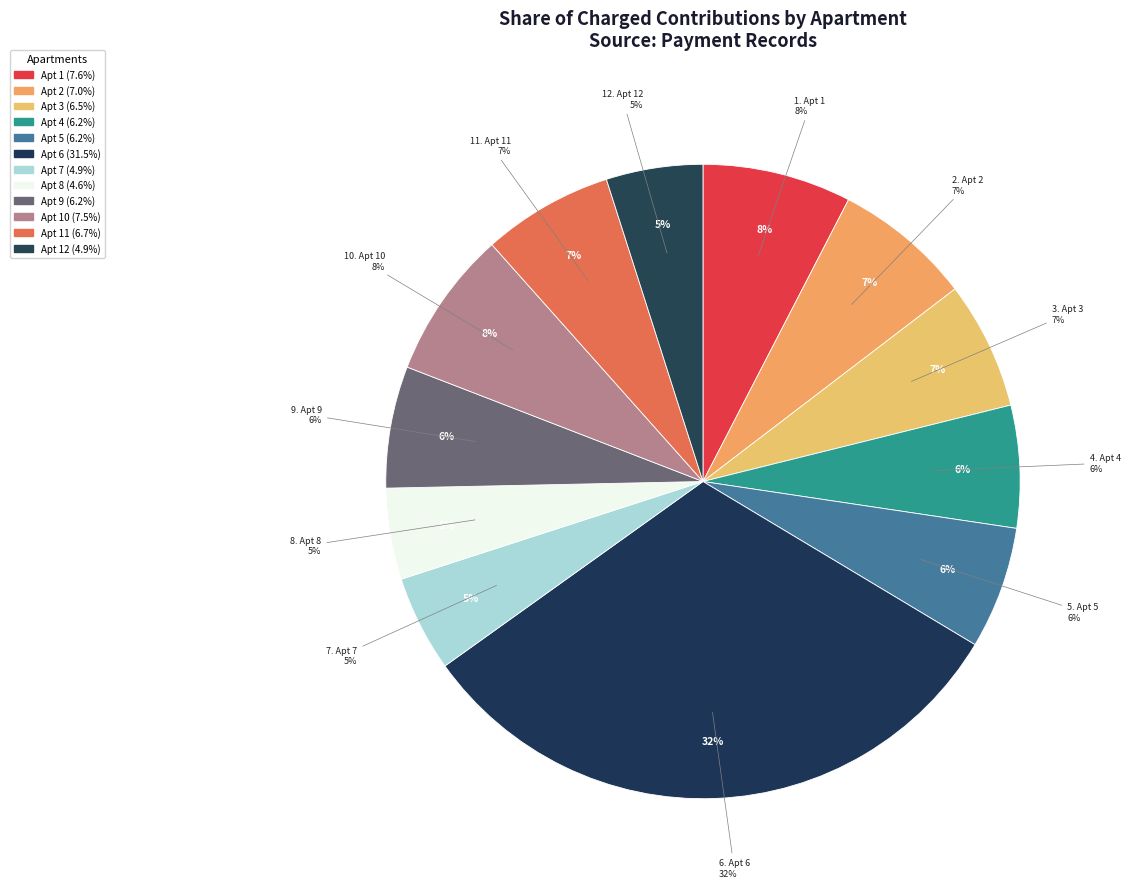

To the nearest percent, what percentage of the pie is 1?

8%